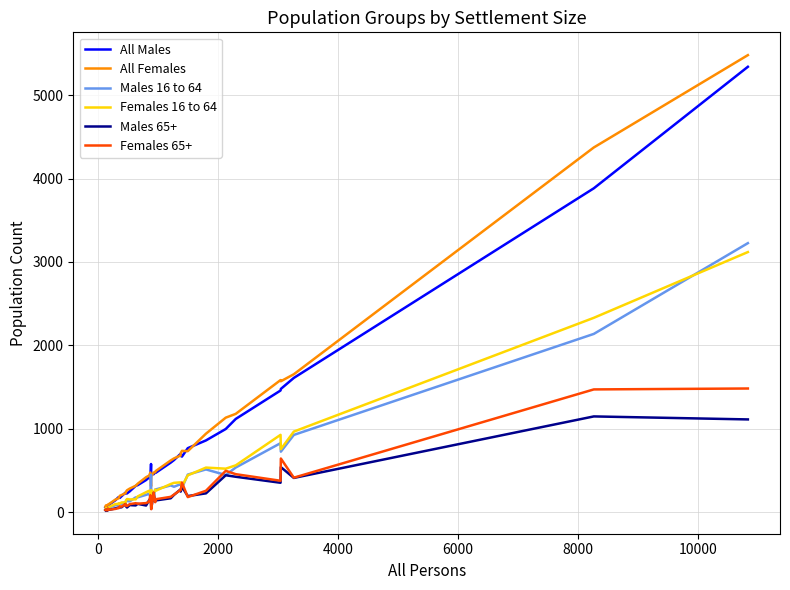

What is the sum of all Males 65+ values?

7923